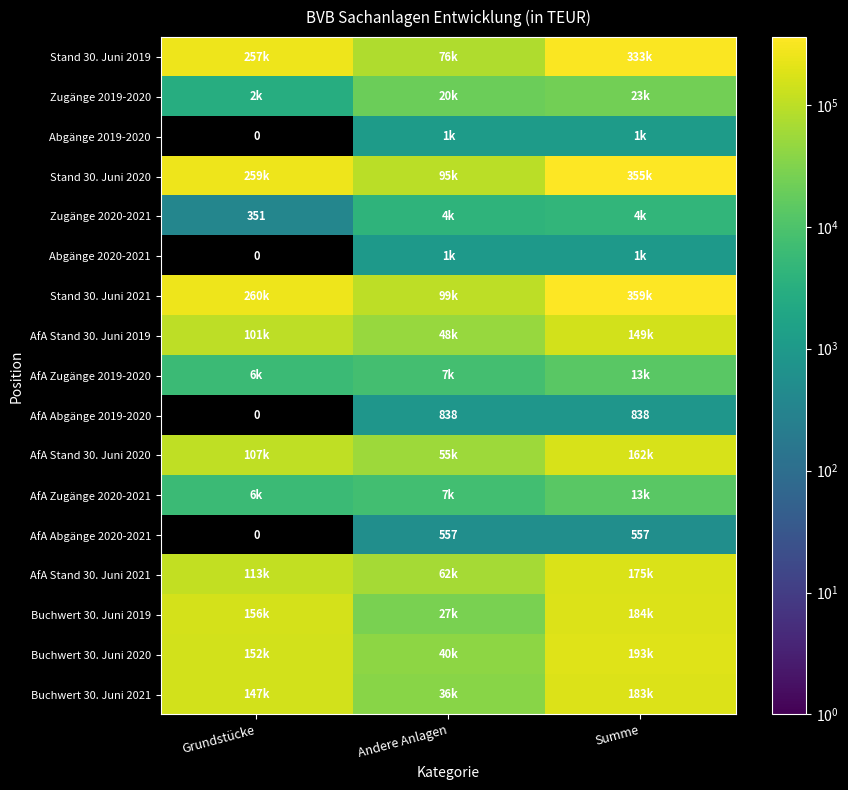

What is the sum of all AfA Abgänge 2019-2020 values?

1676